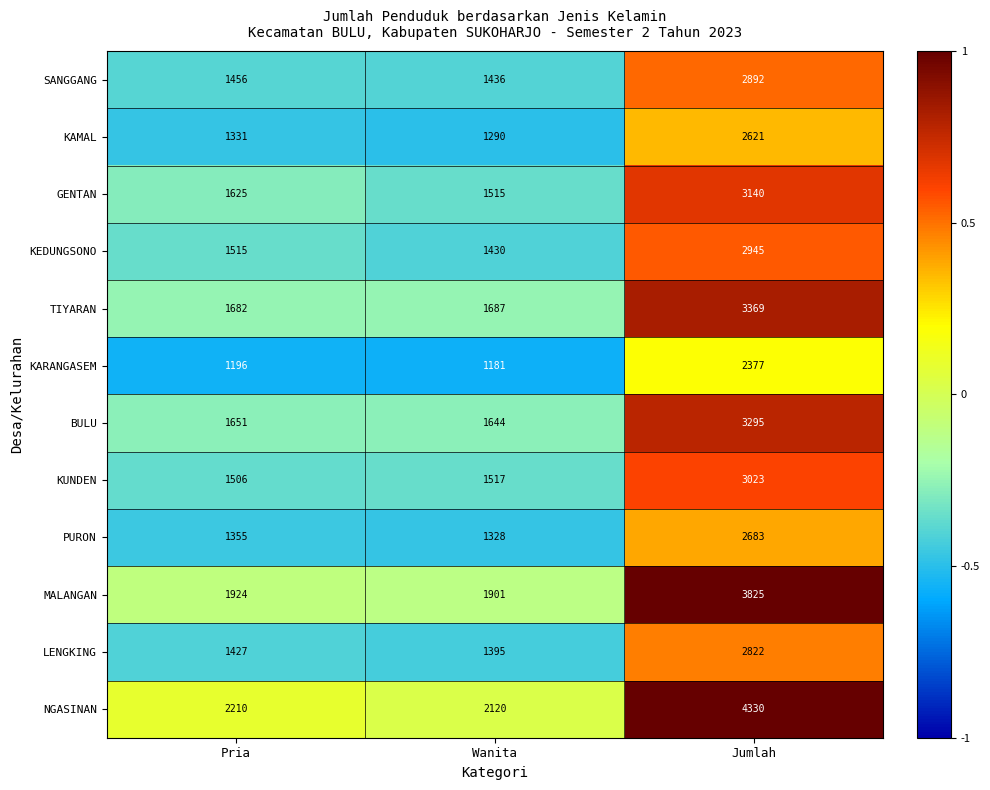

How many data points does each series have?

3